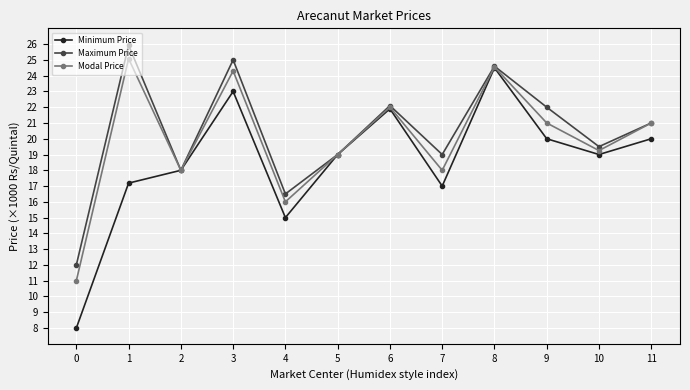

At which category is the sum across all series the highest?

8